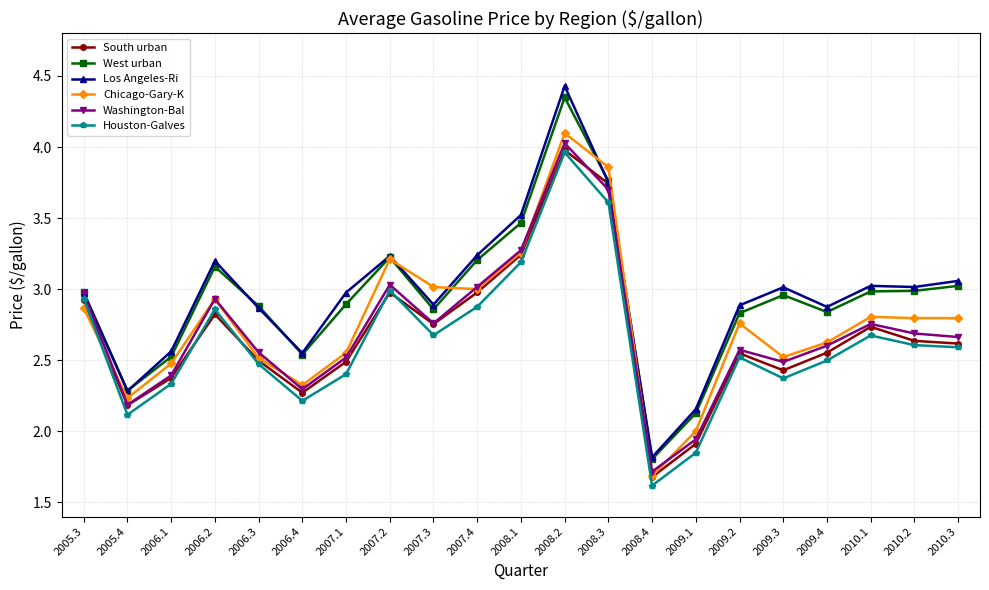

What position from the right is 2006.1?

19